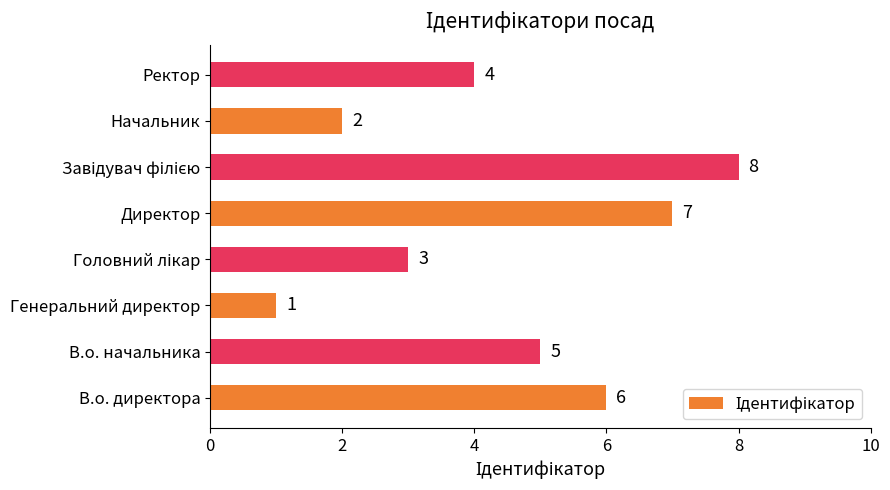

How many bars are there in total?

8